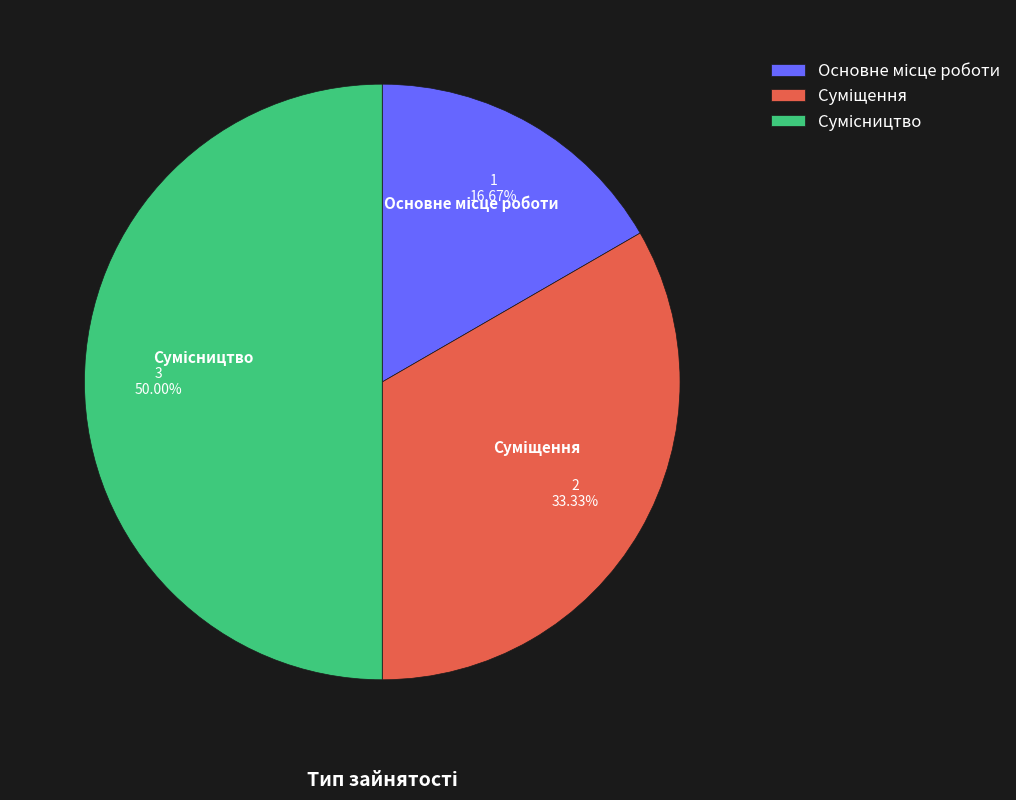

To the nearest percent, what portion does Сумісництво represent?

50%